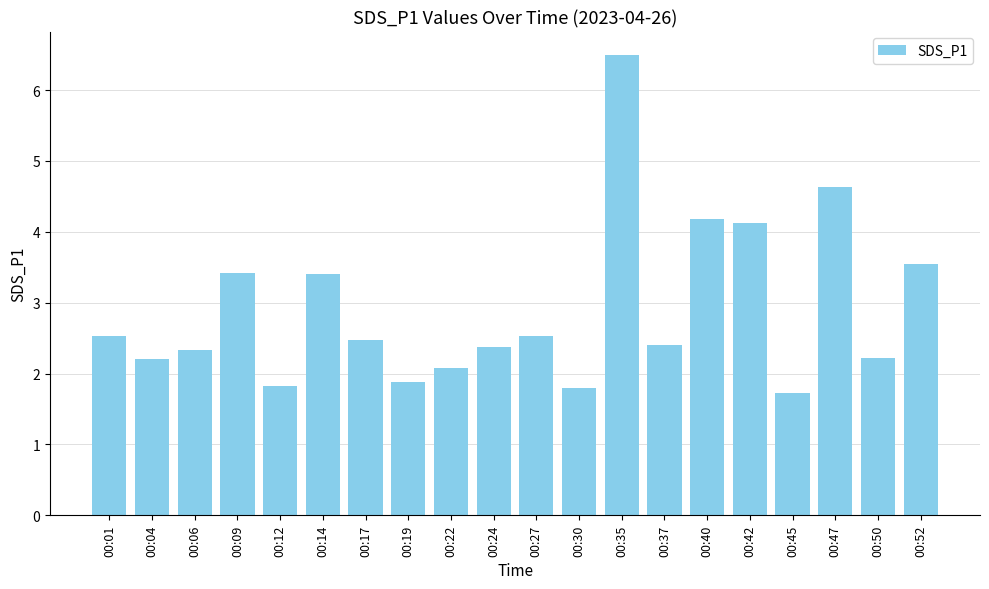

Which label corresponds to the smallest value in the chart?

00:45